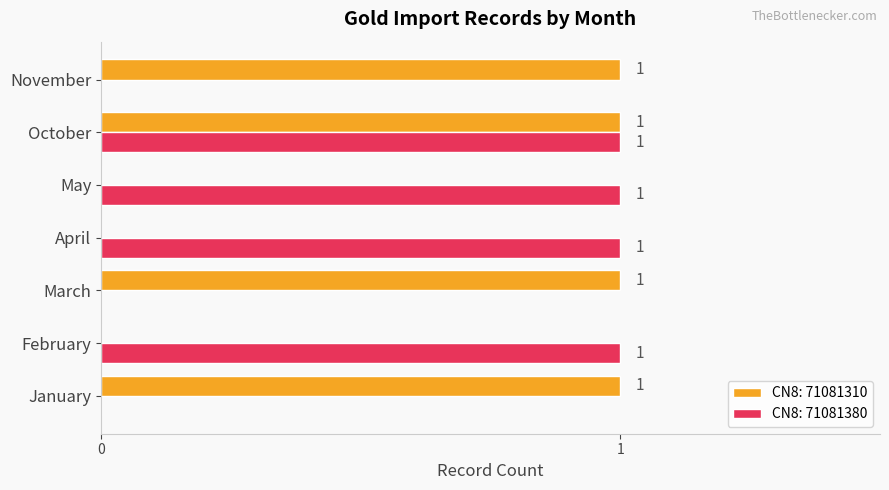

Is it true that CN8: 71081380 equals 1 at October?

True